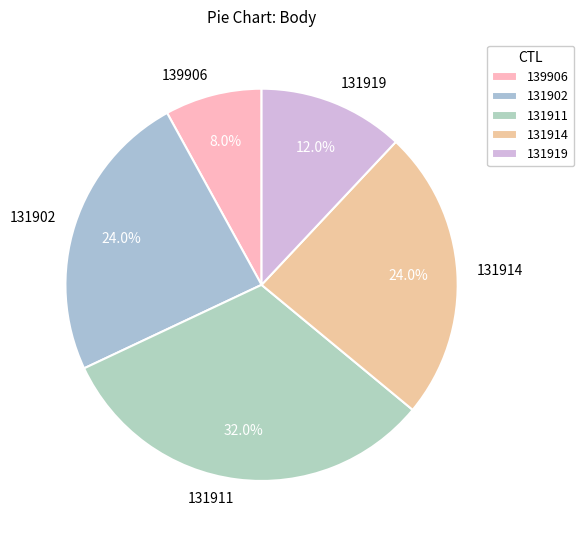

Do 131919 and 131914 together represent more than half of the pie?

No